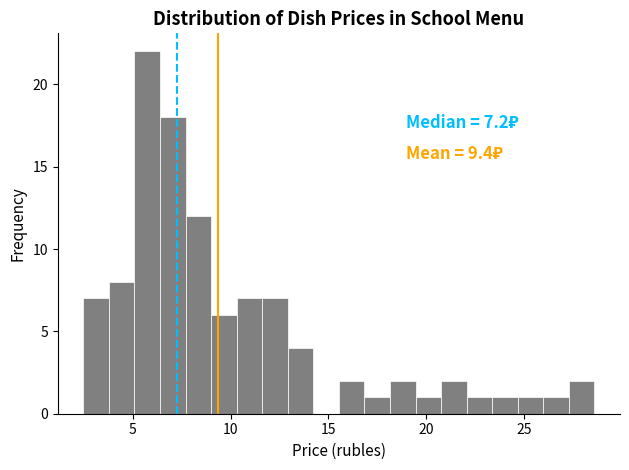

Around what value on the x-axis is the tallest bar? Give the approximate position of its centre, as read against the axis.

5.5